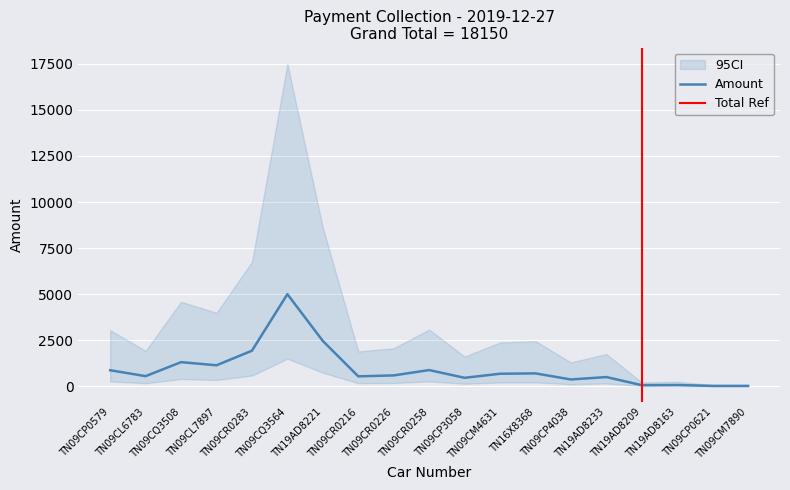

List the labels in order of value, smallest first.

TN09CP0621, TN09CM7890, TN19AD8209, TN19AD8163, TN09CP4038, TN09CP3058, TN19AD8233, TN09CR0216, TN09CL6783, TN09CR0226, TN09CM4631, TN16X8368, TN09CP0579, TN09CR0258, TN09CL7897, TN09CQ3508, TN09CR0283, TN19AD8221, TN09CQ3564